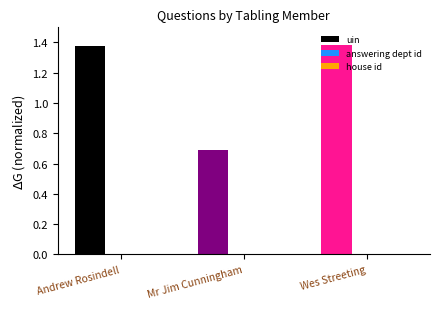

At which label is uin closest to 1?

Mr Jim Cunningham